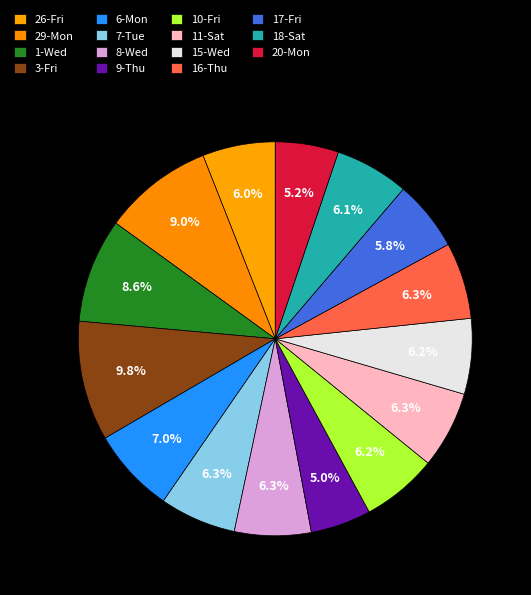

To the nearest percent, what is the combined percentage of 26-Fri and 20-Mon?

11%